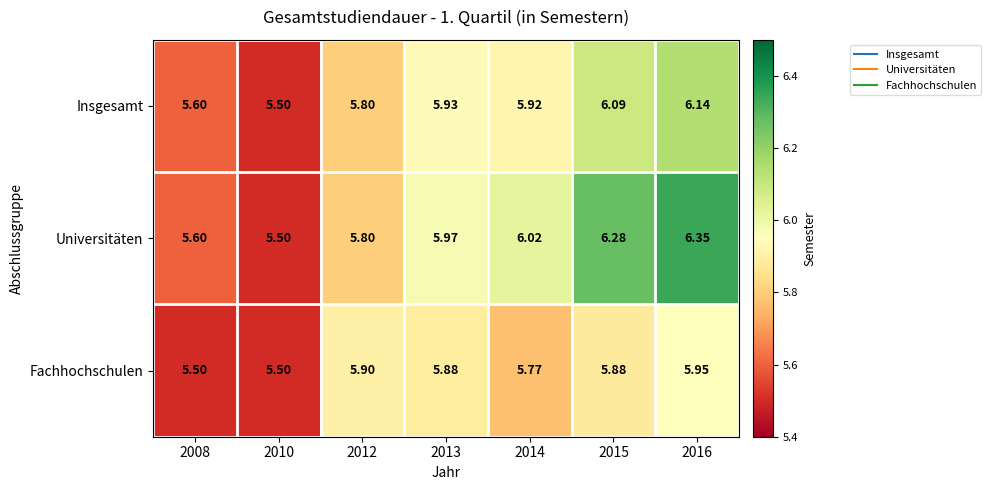

Which series has the largest range (max minus min)?

Universitäten